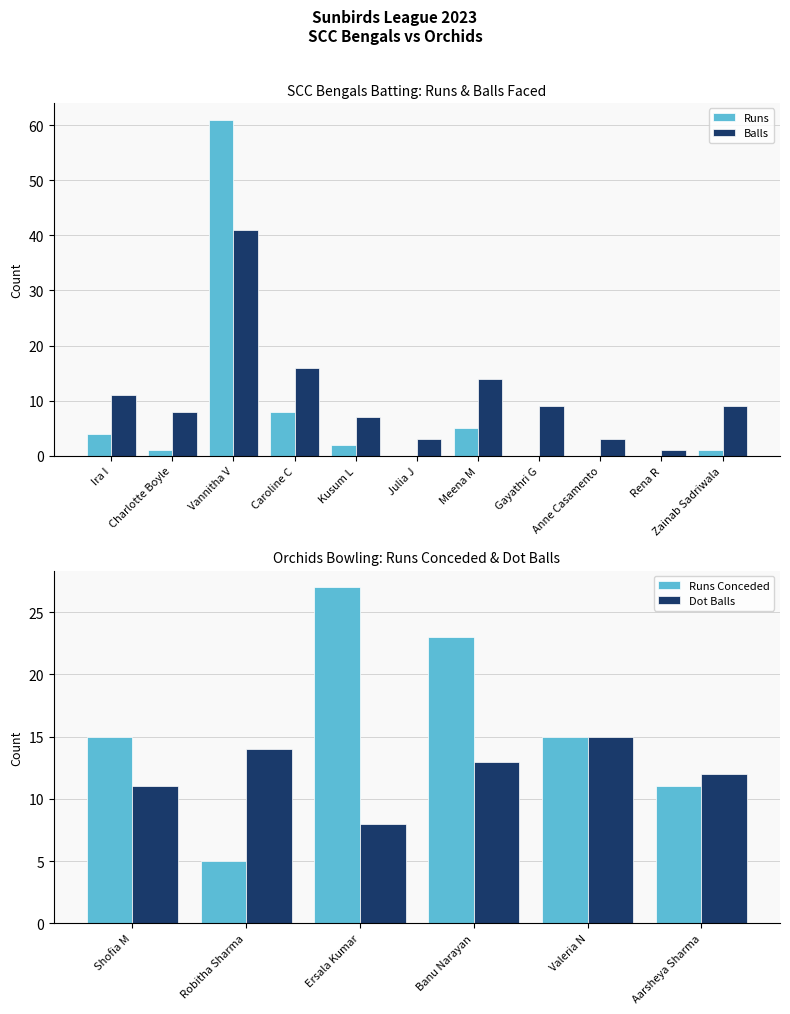

Is it true that Balls equals 1 at Julia J?

False